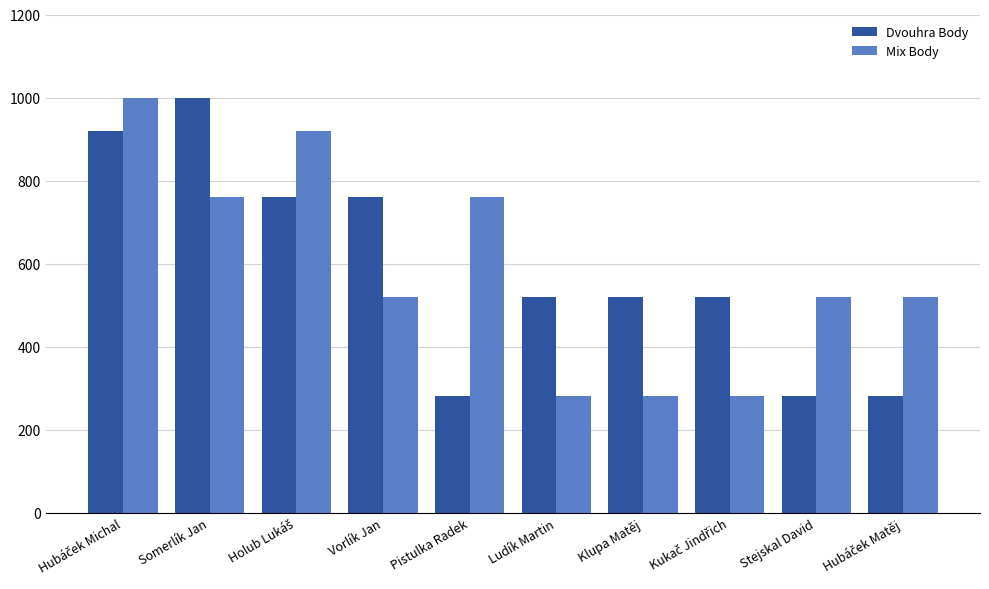

Read the Mix Body value at Somerlík Jan.

760